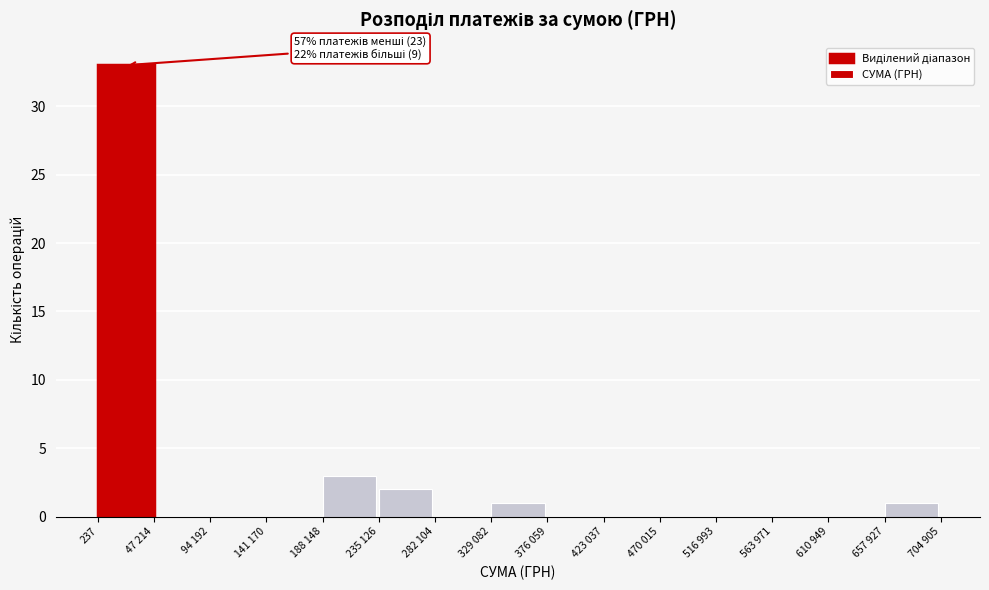

Reading left to right, what are all the values shown in this chart?

237=33	47 214=0	94 192=0	141 170=0	188 148=3	235 126=2	282 104=0	329 082=1	376 059=0	423 037=0	470 015=0	516 993=0	563 971=0	610 949=0	657 927=1